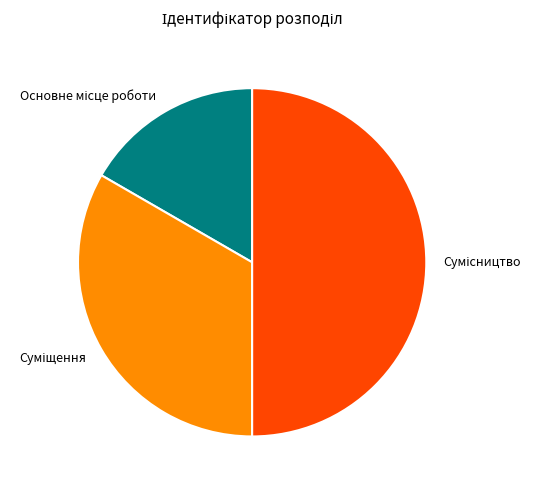

The Суміщення slice represents 44% of the pie. True or false?

False